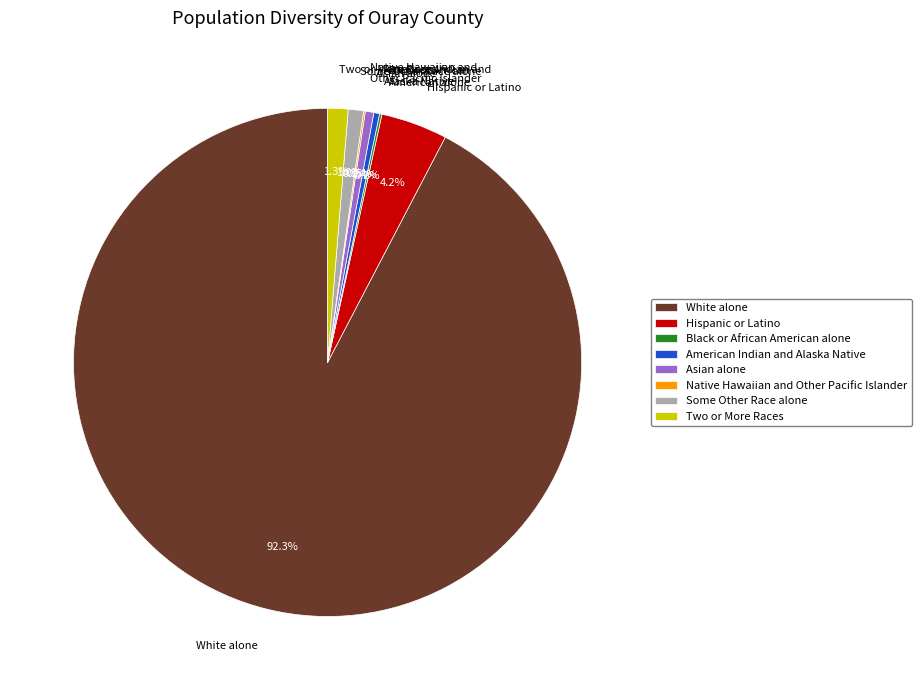

What is the ratio of the value at American Indian and Alaska Native to the value at Asian alone?

0.7